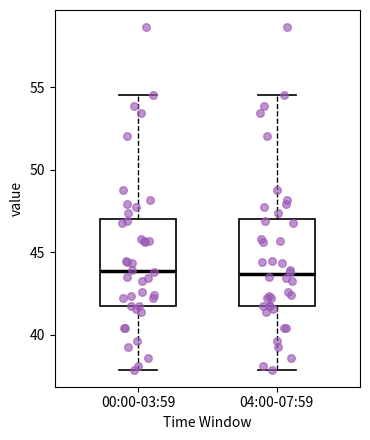

Reading left to right, read every box against the y-axis: the position of its median line, the range the box covers, and the ends of its whiskers. The values are not printed on the chart, so give them approximately, as read against the axis.

00:00-03:59: median 44.0, box 42.0 to 47.0, whiskers 38.0 to 54.5
04:00-07:59: median 43.5, box 42.0 to 47.0, whiskers 38.0 to 54.5